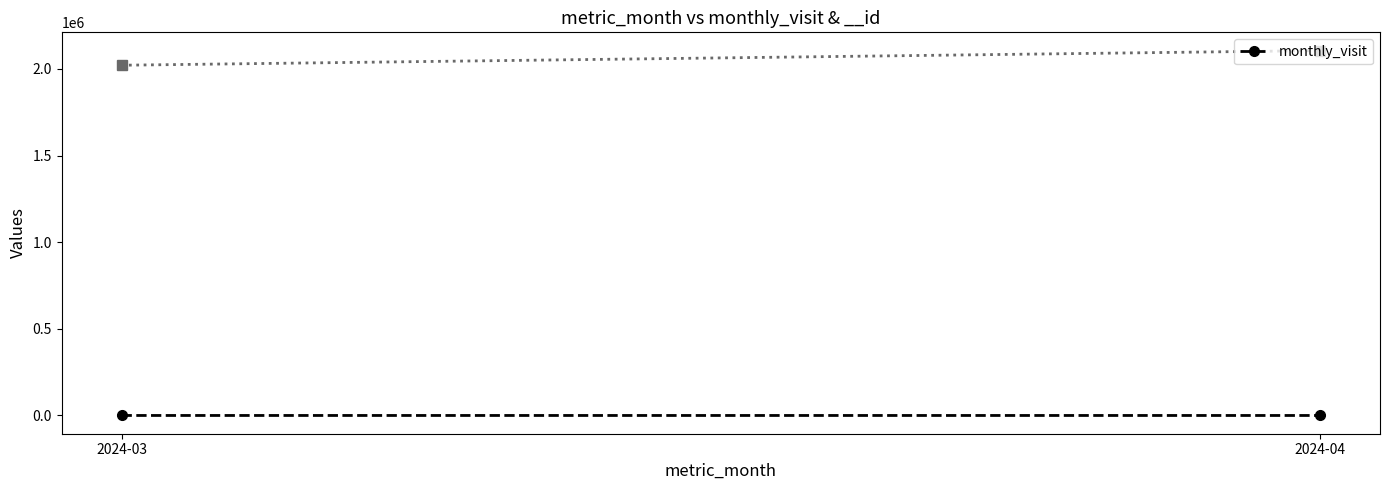

Does the chart have visible grid lines?

No